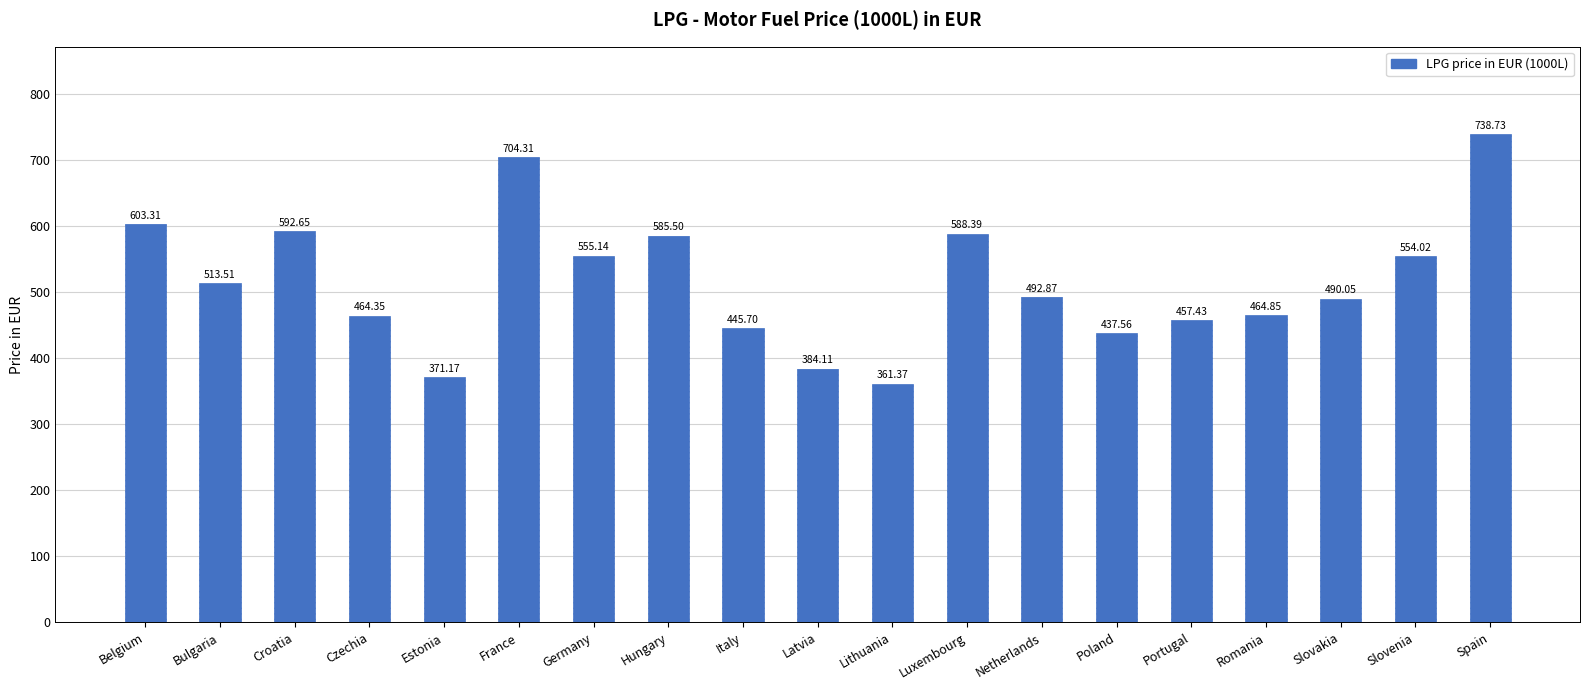

Rank the categories by value from highest to lowest.

Spain, France, Belgium, Croatia, Luxembourg, Hungary, Germany, Slovenia, Bulgaria, Netherlands, Slovakia, Romania, Czechia, Portugal, Italy, Poland, Latvia, Estonia, Lithuania